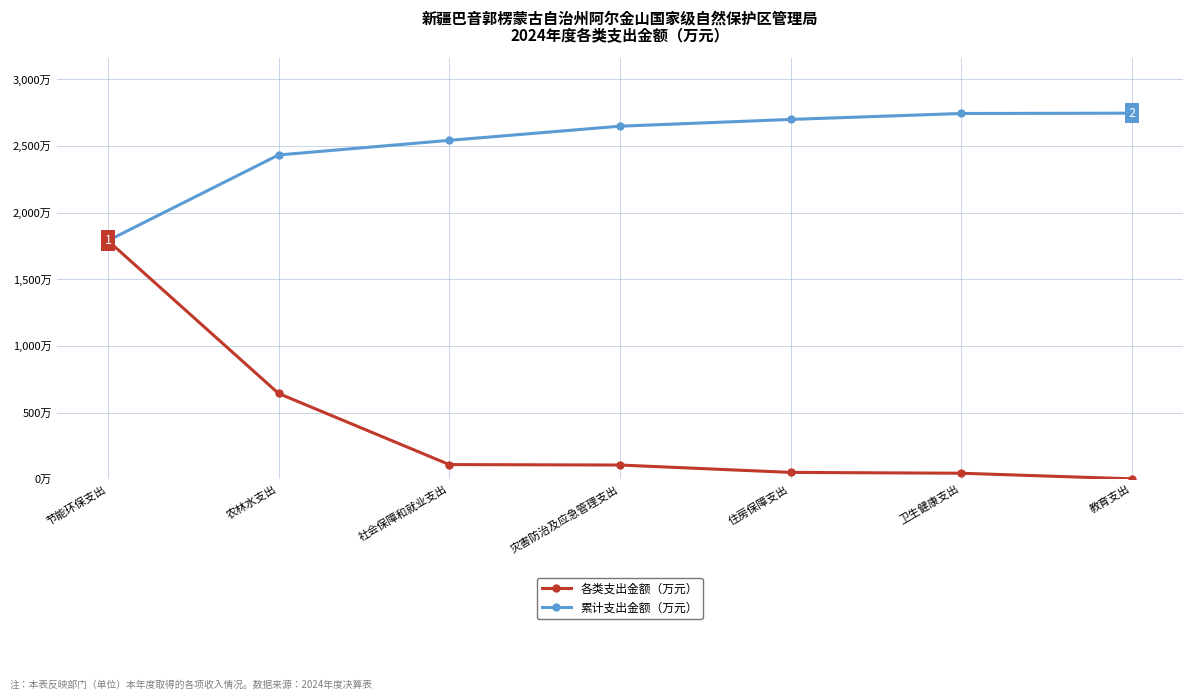

Is it true that 累计支出金额（万元） equals 3331.3 at 社会保障和就业支出?

False